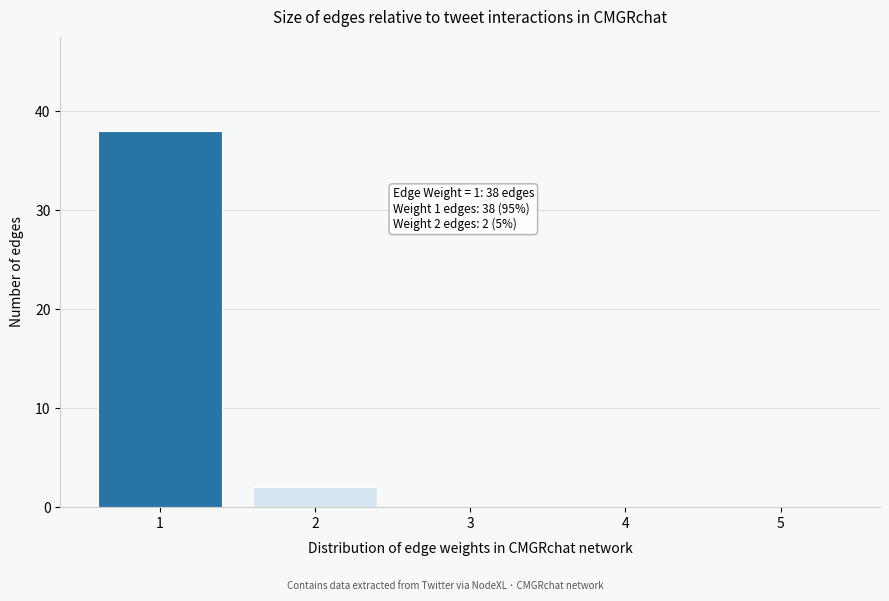

Reading left to right, list all the values displayed in this chart.

1=38	2=2	3=0	4=0	5=0